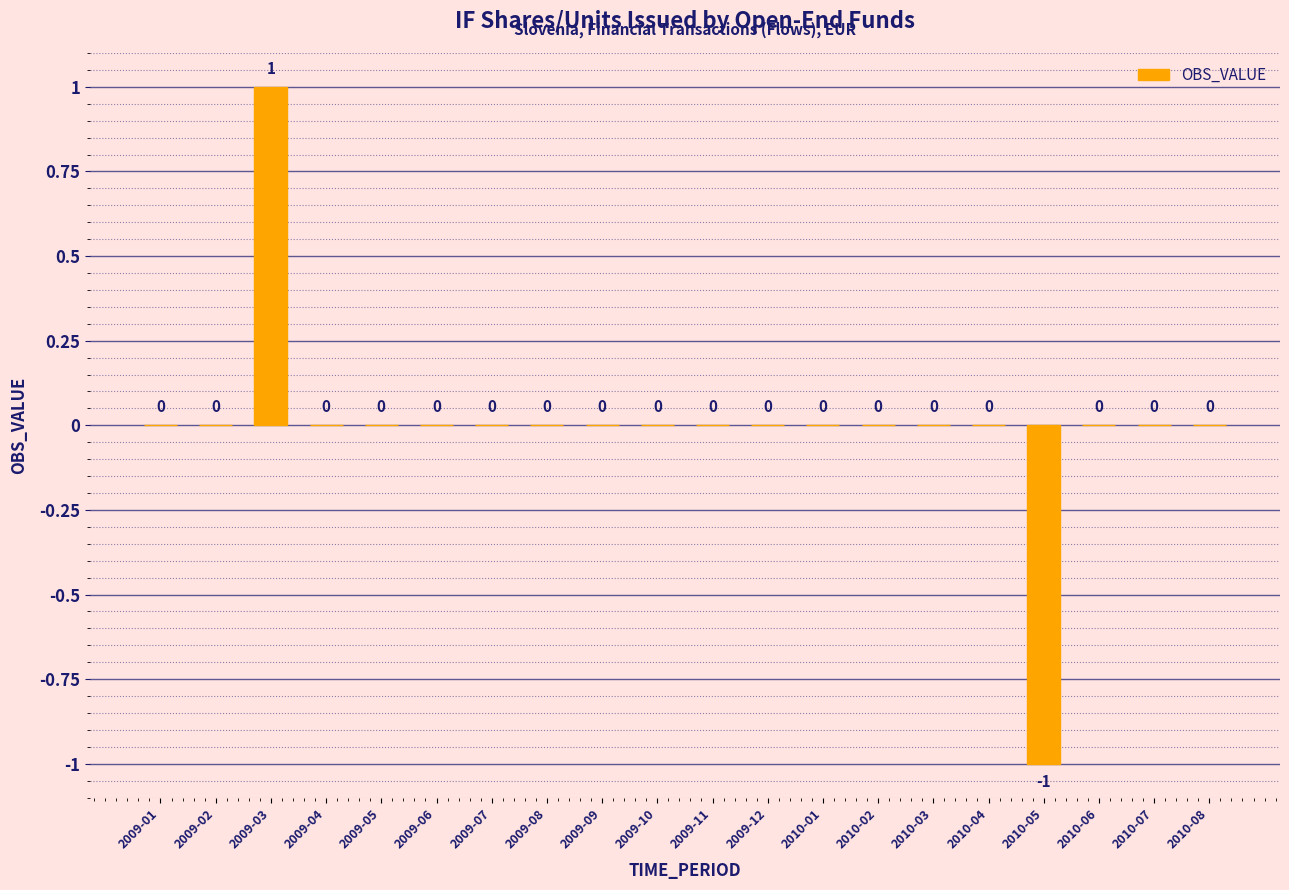

What is the change in value from 2010-05 to 2010-07?

+1